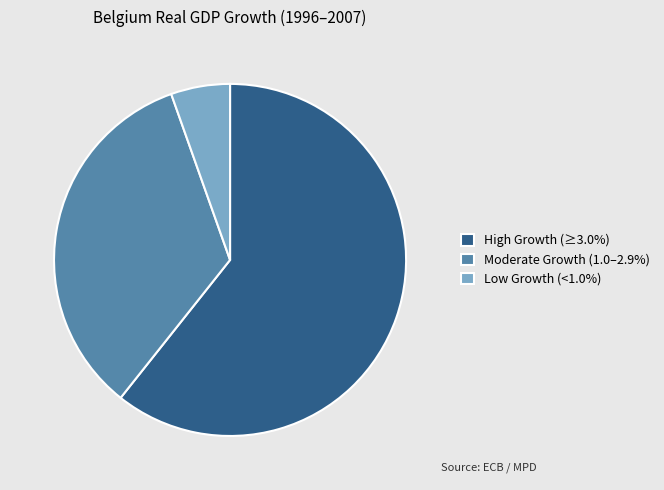

Is there a majority slice in this chart?

Yes